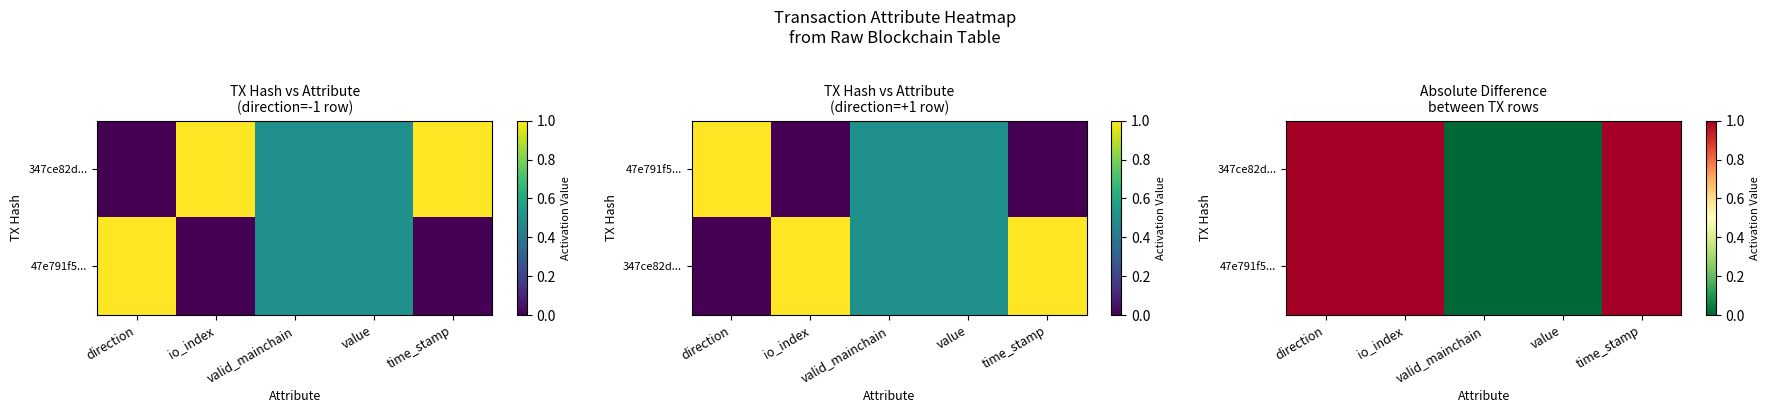

The value of 47e791f5... at value is 0. True or false?

False